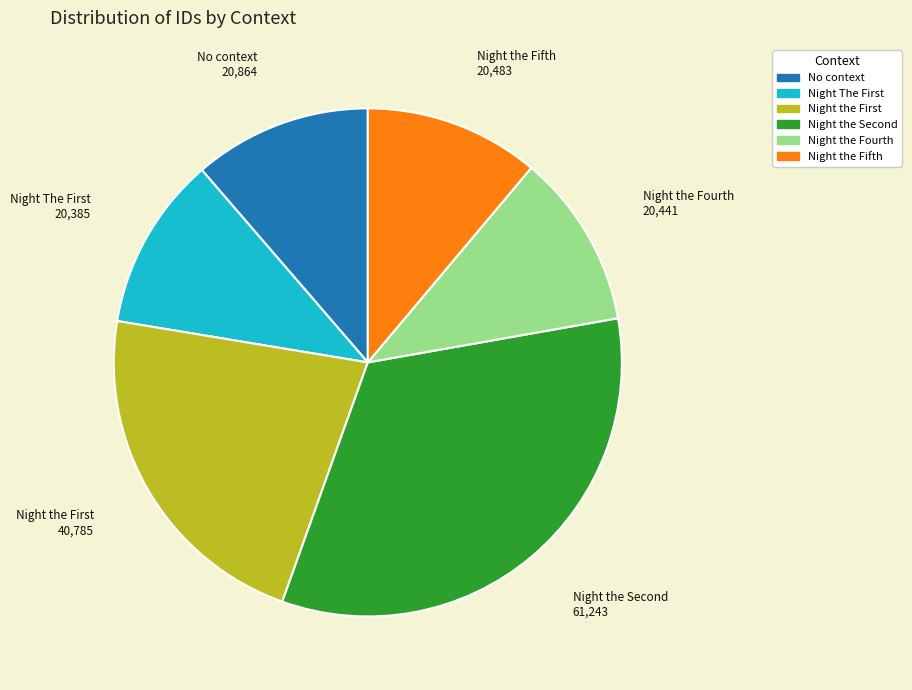

Is there a majority slice in this chart?

No